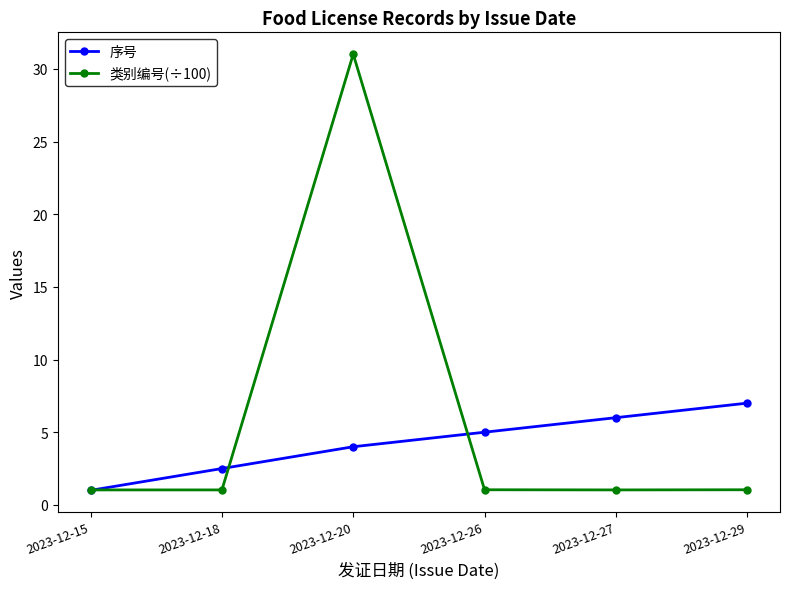

What is the difference between the 序号 values at 2023-12-26 and 2023-12-27?

1.0